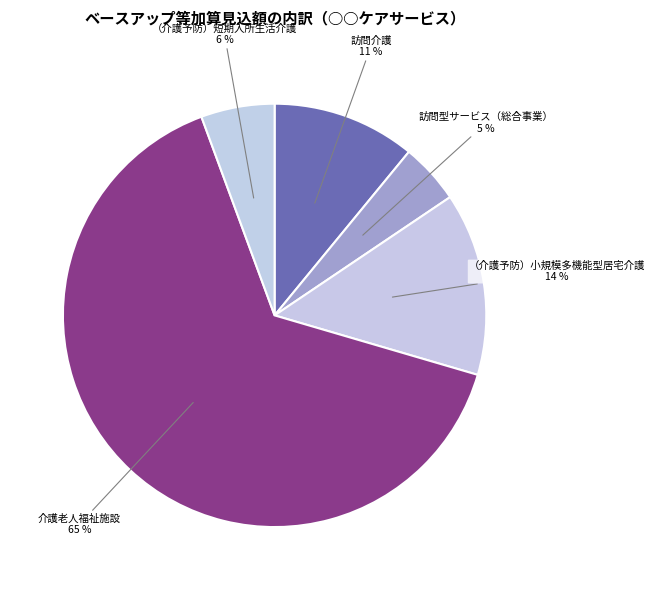

How many slices are in this pie chart?

5